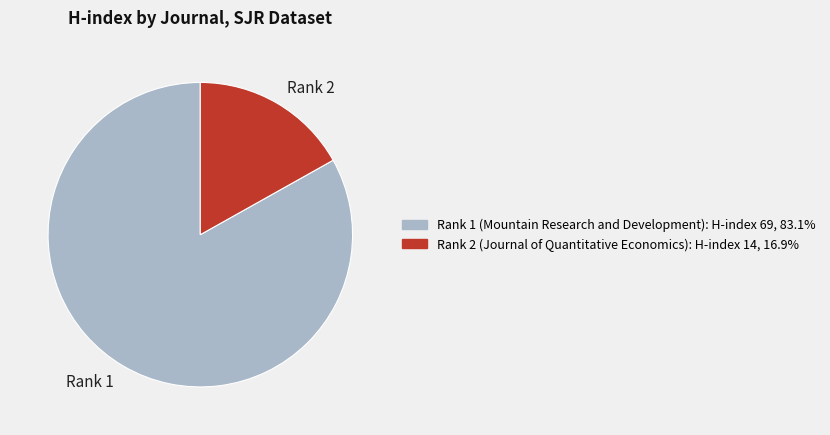

What is the largest slice in the pie chart?

Rank 1